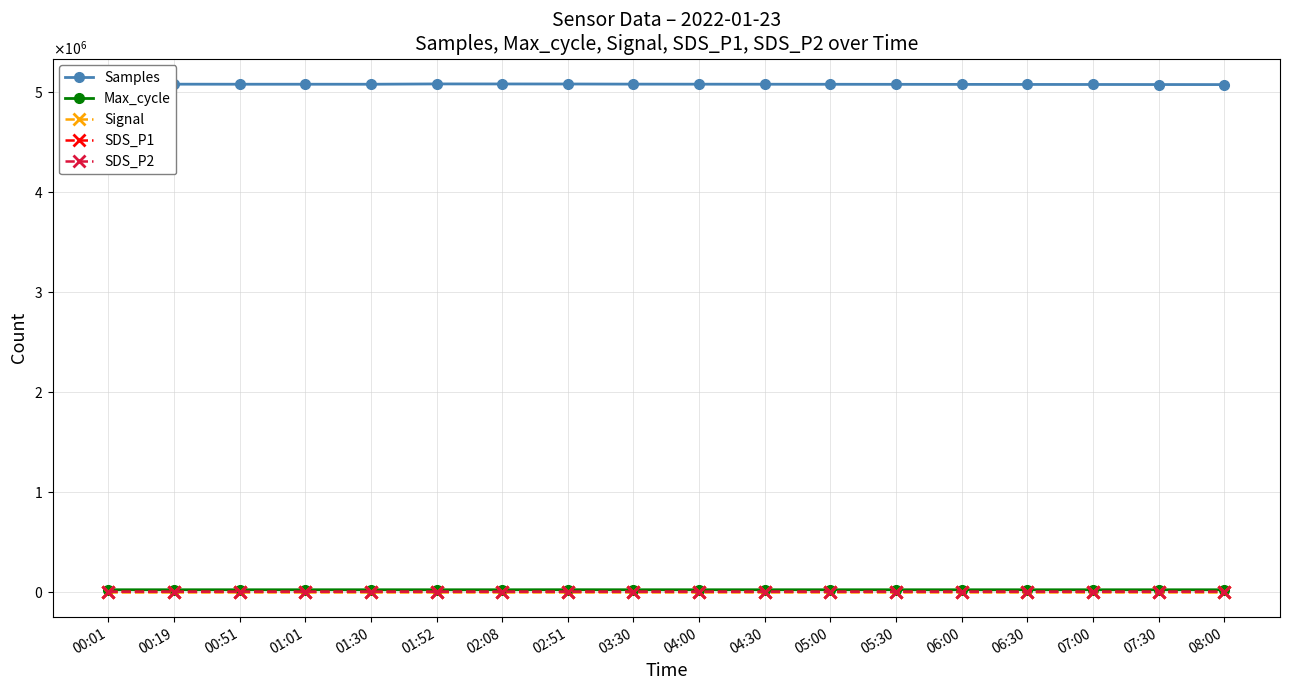

Rank the categories by SDS_P2 value from highest to lowest.

01:01, 01:52, 01:30, 02:08, 04:30, 04:00, 03:30, 05:00, 00:51, 05:30, 02:51, 00:19, 06:00, 00:01, 06:30, 07:00, 07:30, 08:00